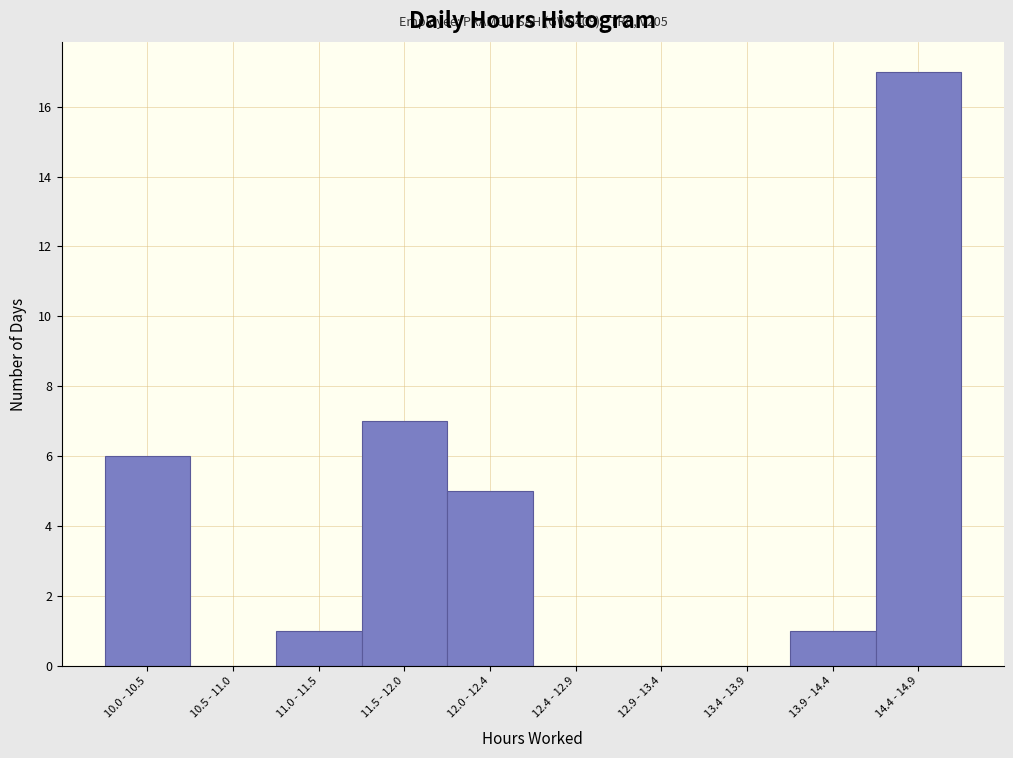

Reading left to right, list all the values displayed in this chart.

10.0 - 10.5=6	10.5 - 11.0=0	11.0 - 11.5=1	11.5 - 12.0=7	12.0 - 12.4=5	12.4 - 12.9=0	12.9 - 13.4=0	13.4 - 13.9=0	13.9 - 14.4=1	14.4 - 14.9=17